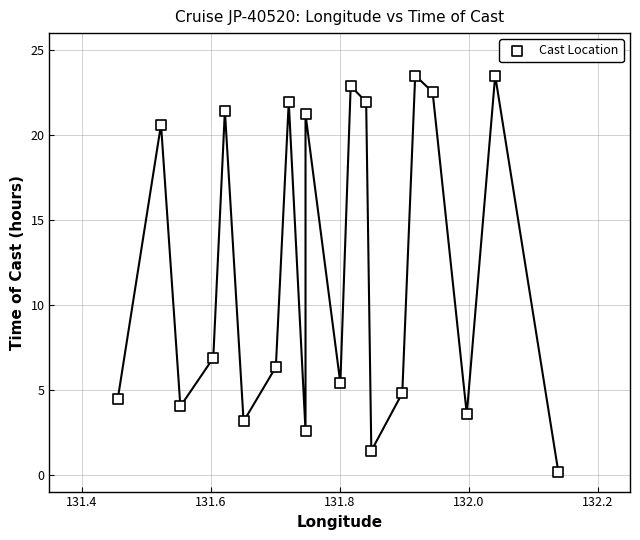

What Y value in the scatter plot is closest to 11?

6.9